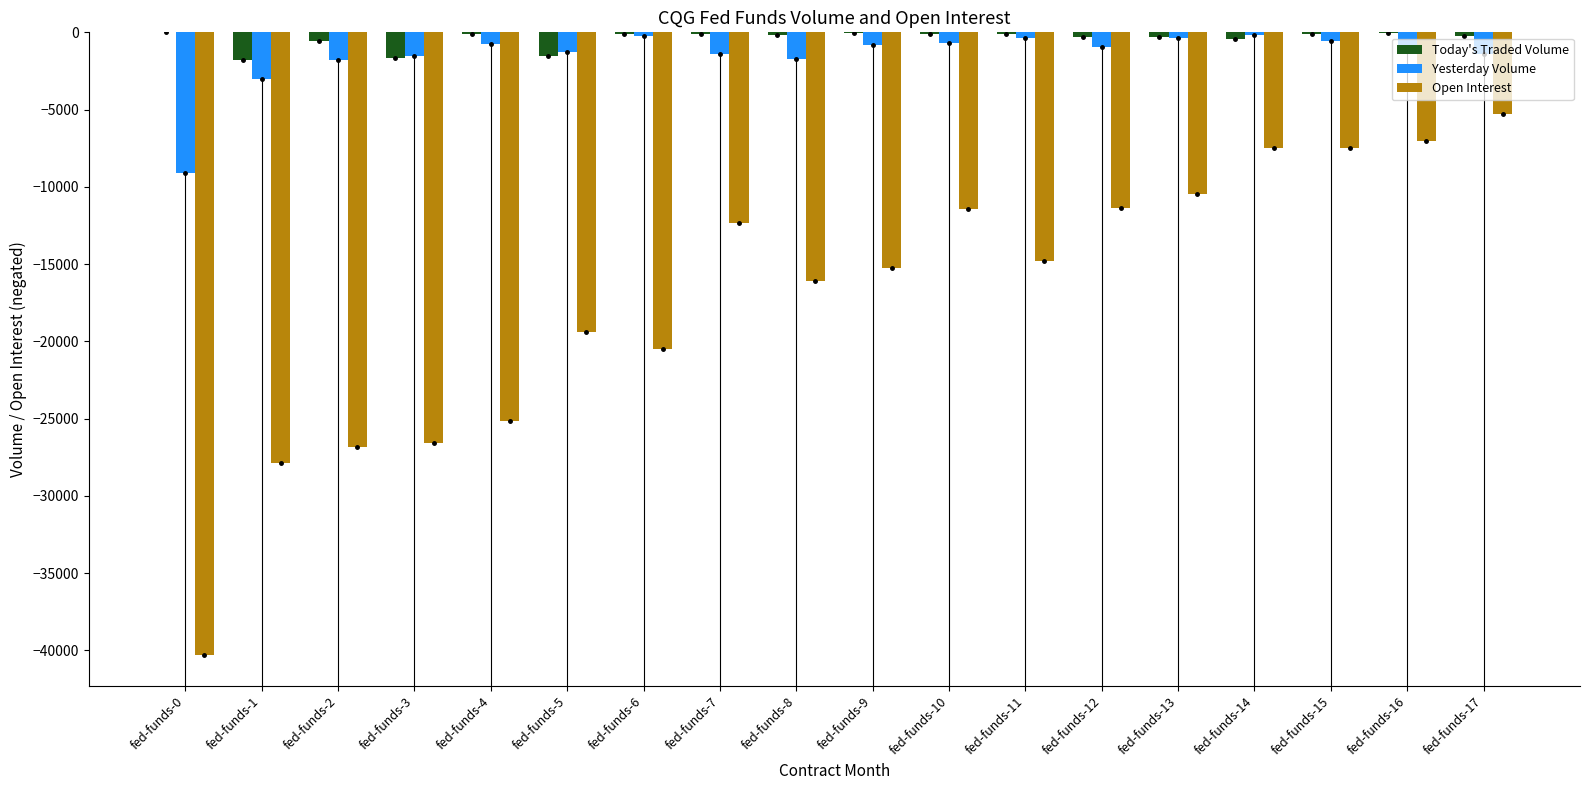

What is the difference between the Today's Traded Volume values at fed-funds-2 and fed-funds-16?

469